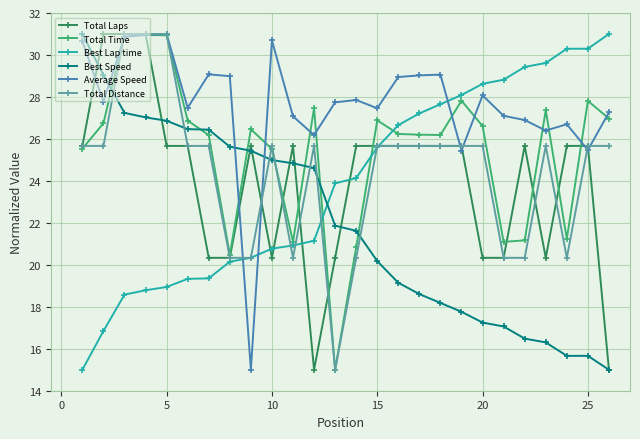

What is the highest value of the Total Laps series?

31.0